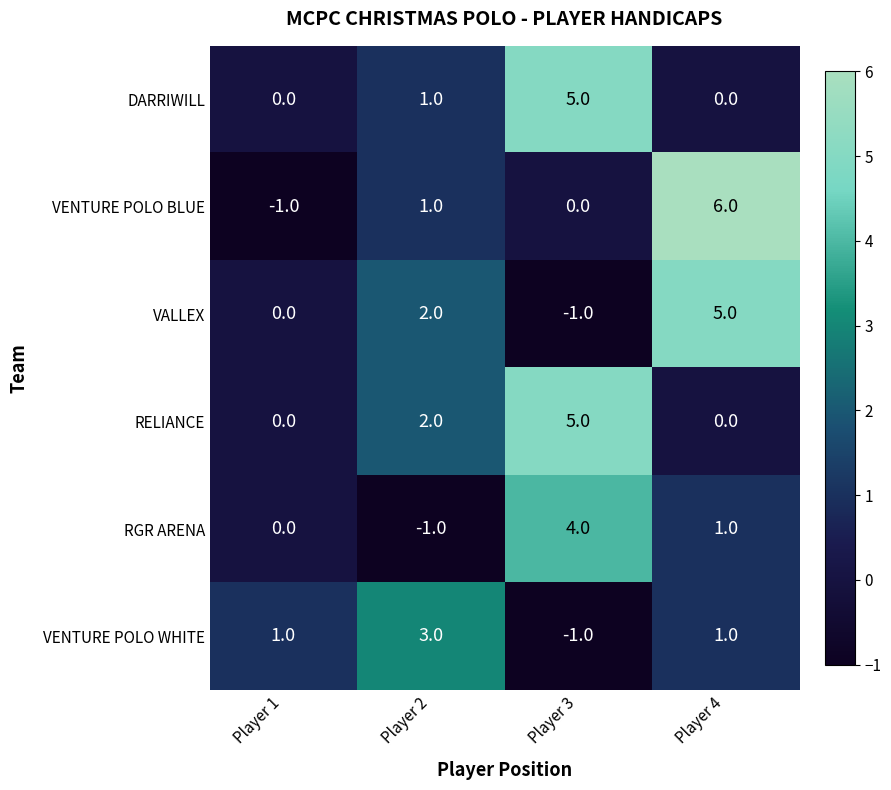

How many DARRIWILL values are between 0 and 5?

4